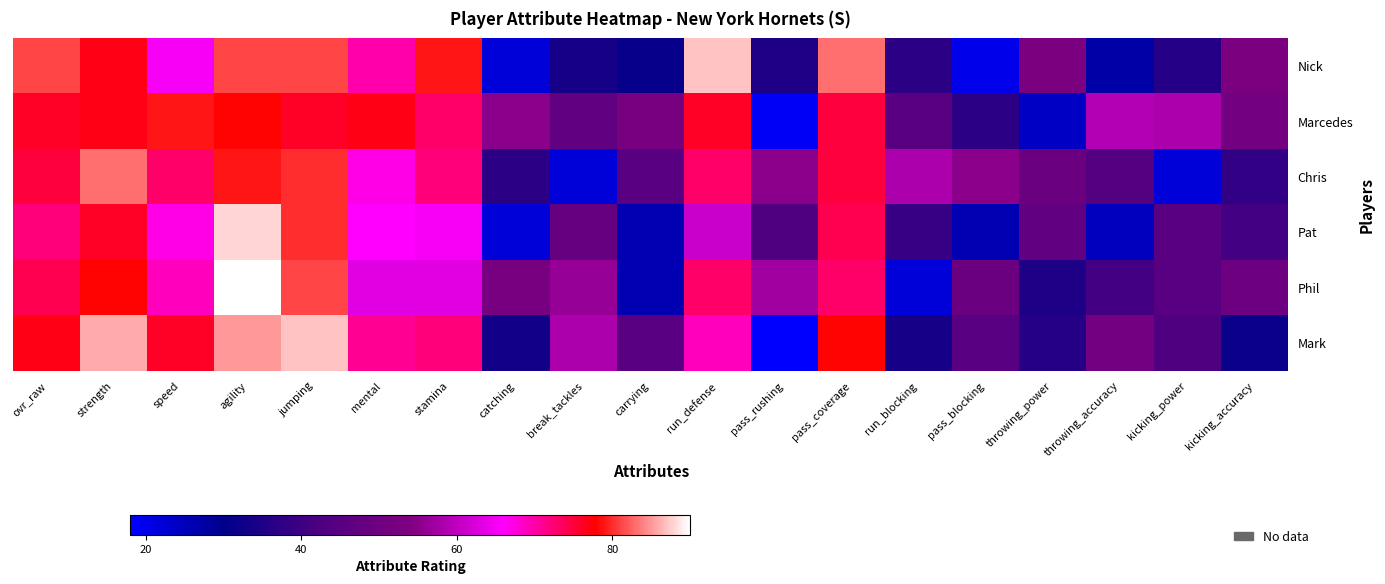

Which has a higher value, strength or jumping?

jumping